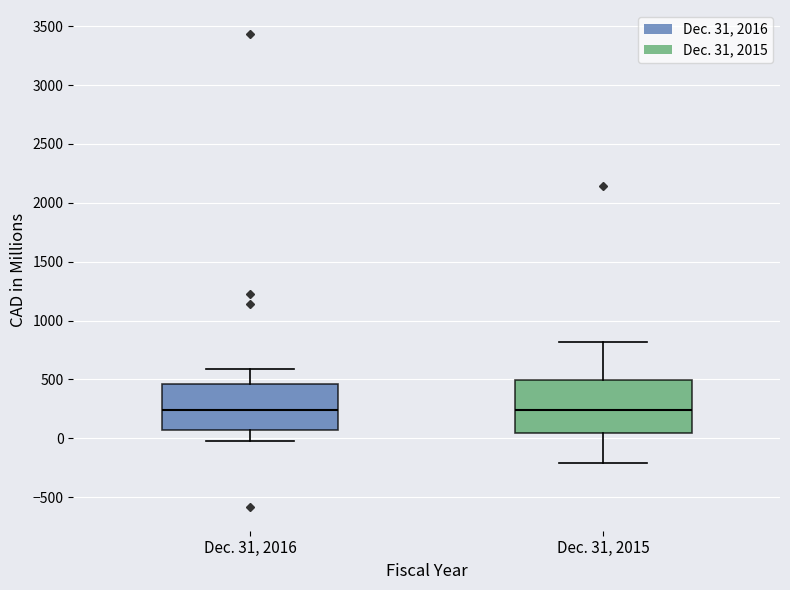

Where does the median line of the box for Dec. 31, 2015 sit on the y-axis? The values are not printed on the chart, so give them approximately, as read against the axis.

250